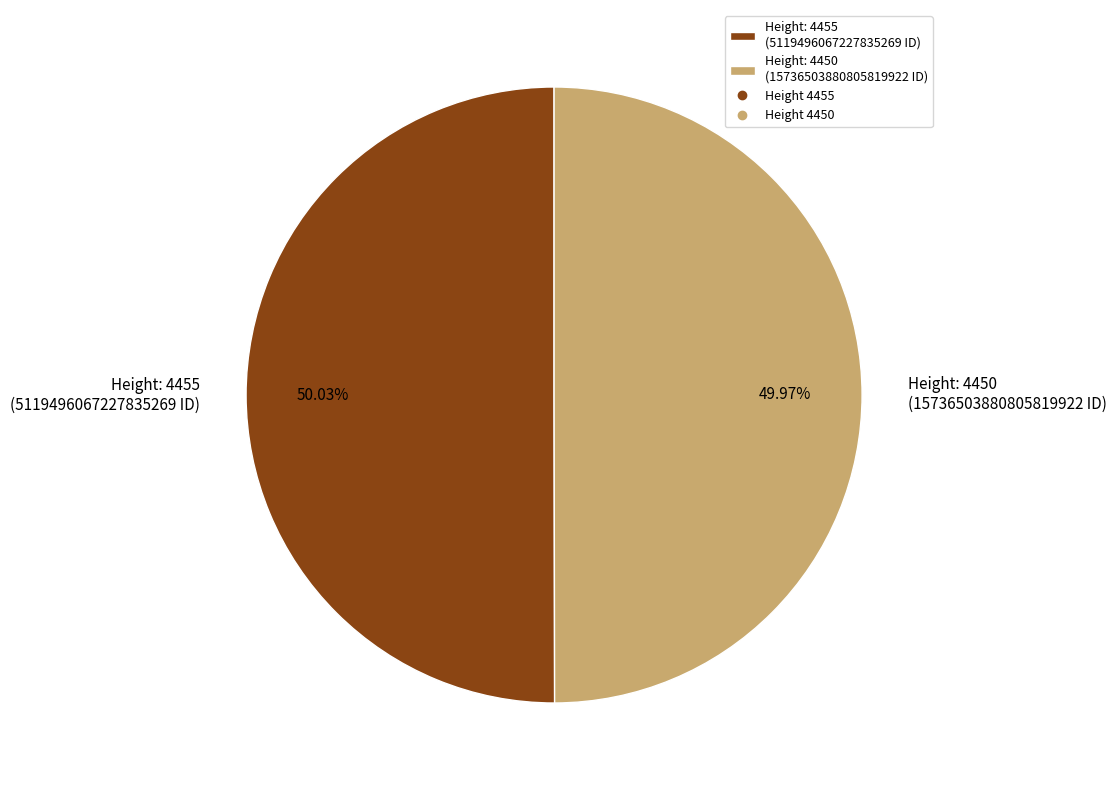

Do Height: 4455 (5119496067227835269 ID) and Height: 4450 (15736503880805819922 ID) together represent more than half of the pie?

Yes